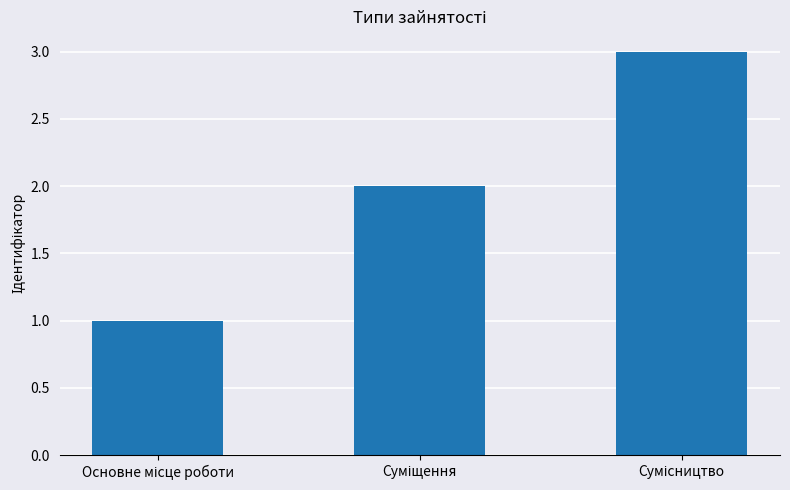

How many distinct data groups are displayed?

1